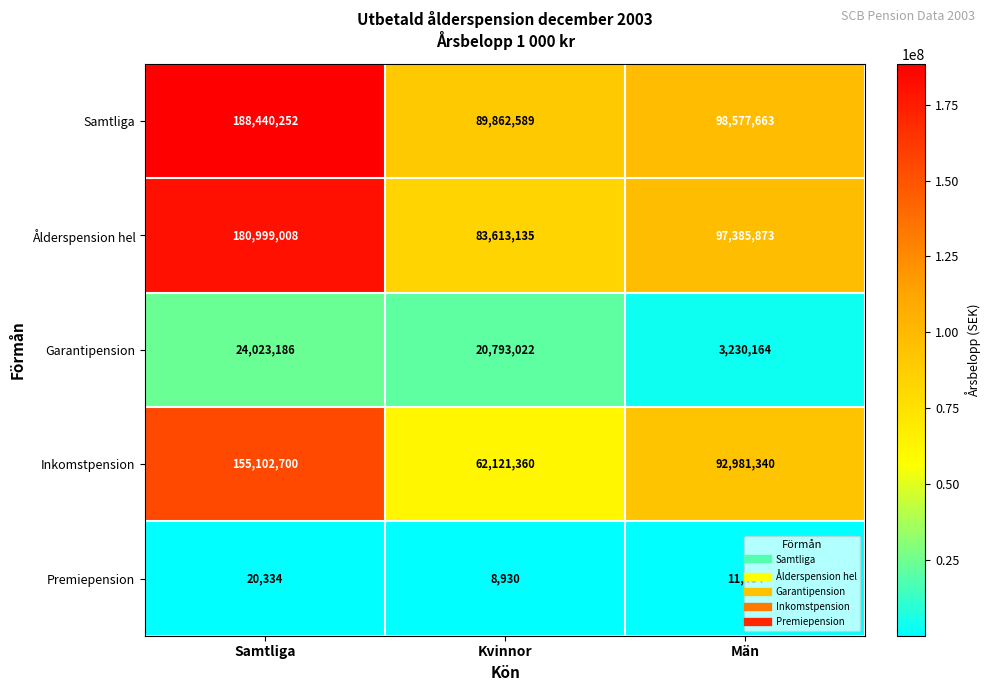

Which category has the lowest value across all series?

Kvinnor